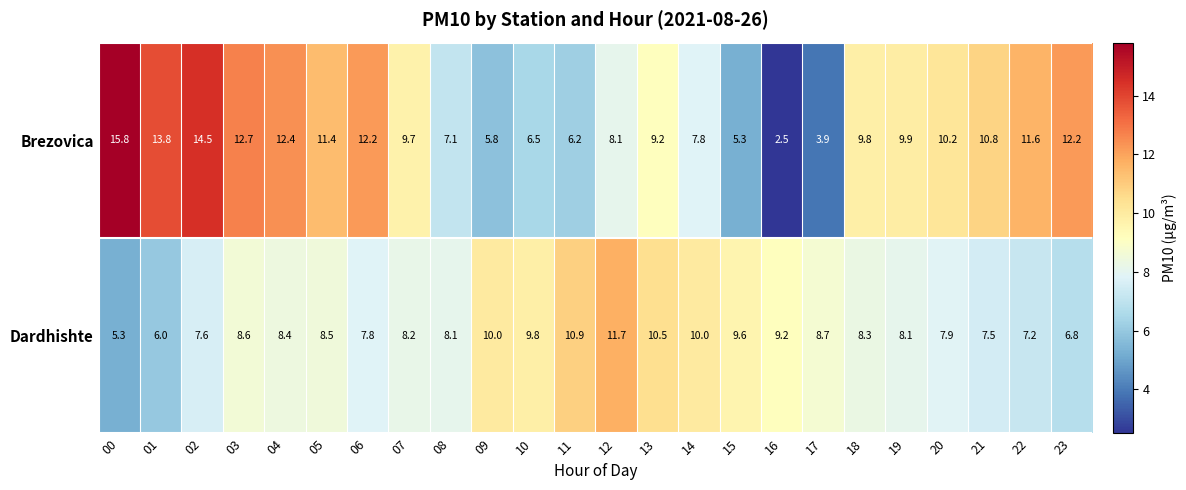

What is the maximum value shown in the chart?

15.8